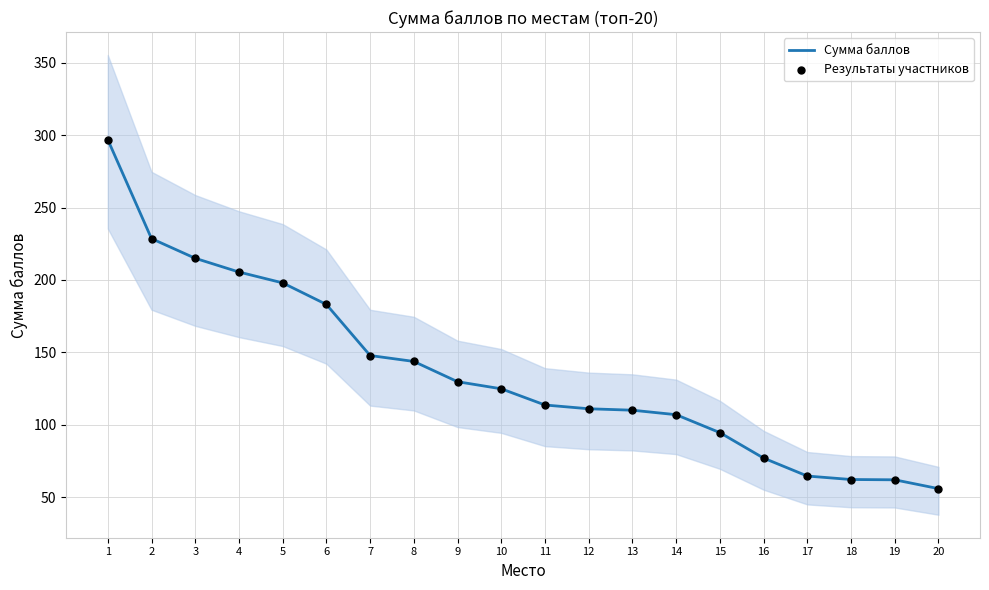

Which series reaches the minimum Y coordinate?

Сумма баллов